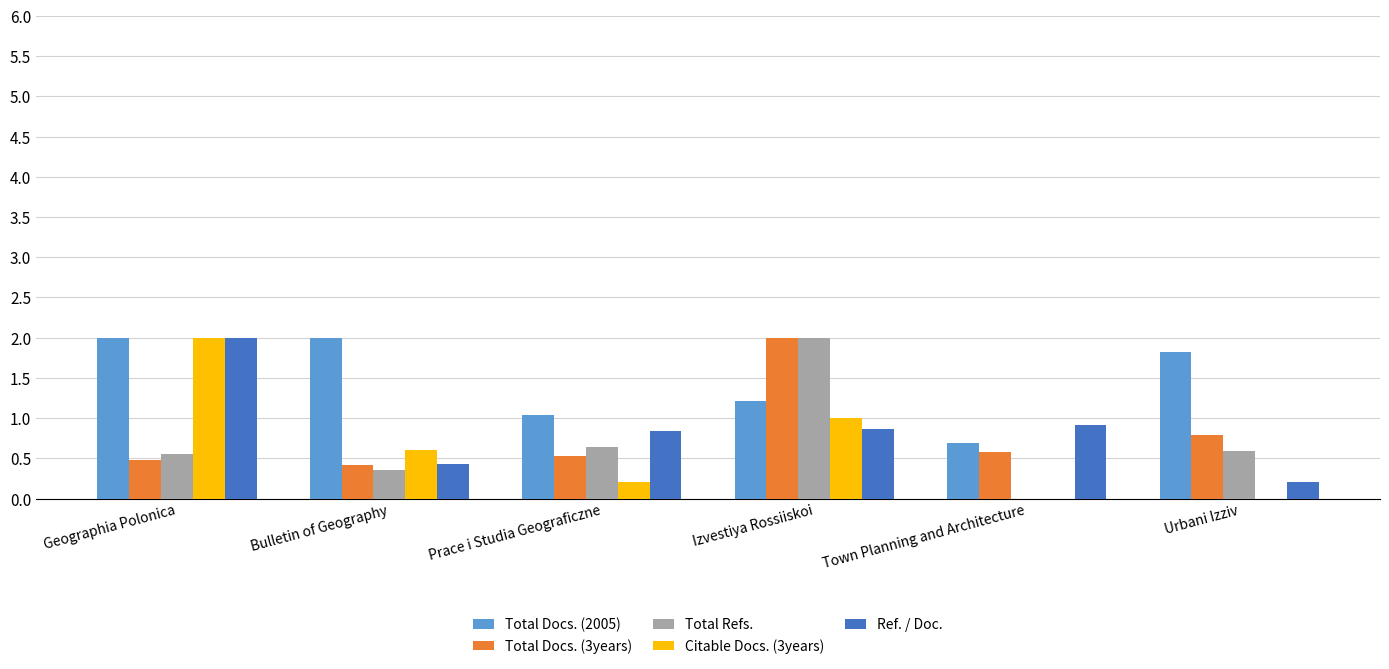

What is the approximate value of Total Docs. (2005) at Bulletin of Geography?

2.0